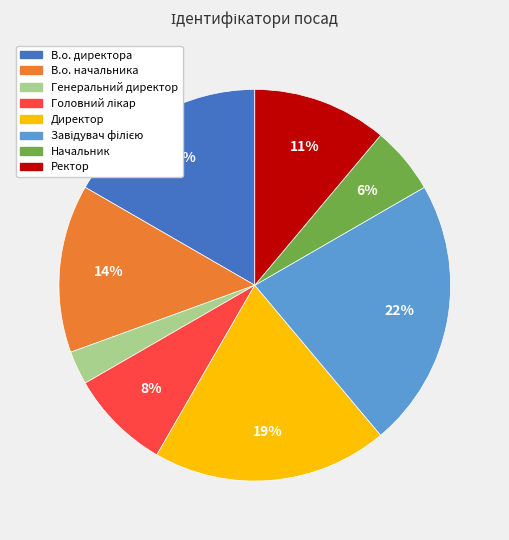

The Генеральний директор slice represents 3% of the pie. True or false?

True